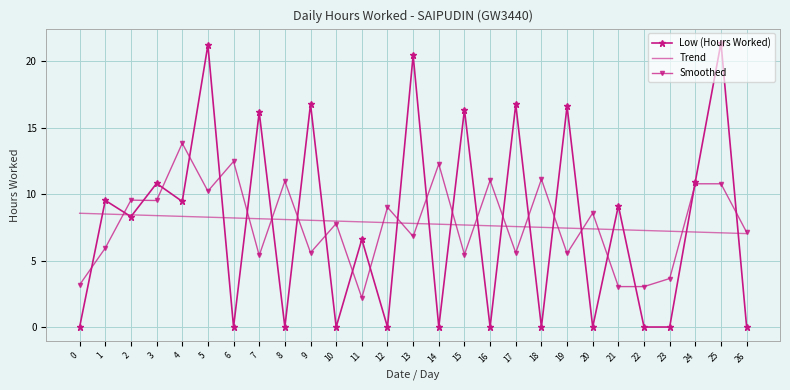

What is the highest value of the Smoothed series?

13.8